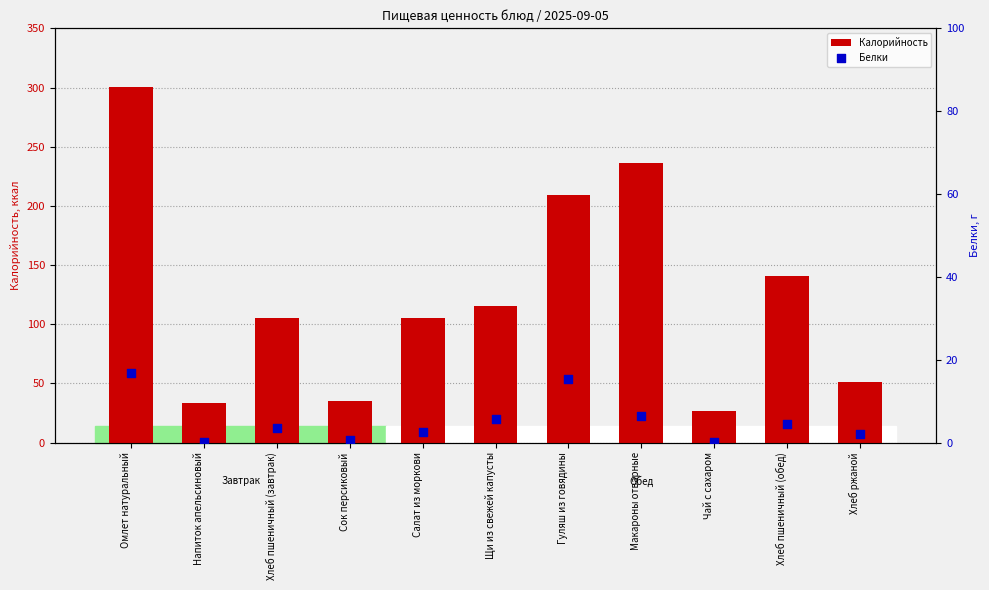

What is the total value across all series at Омлет натуральный?

317.6